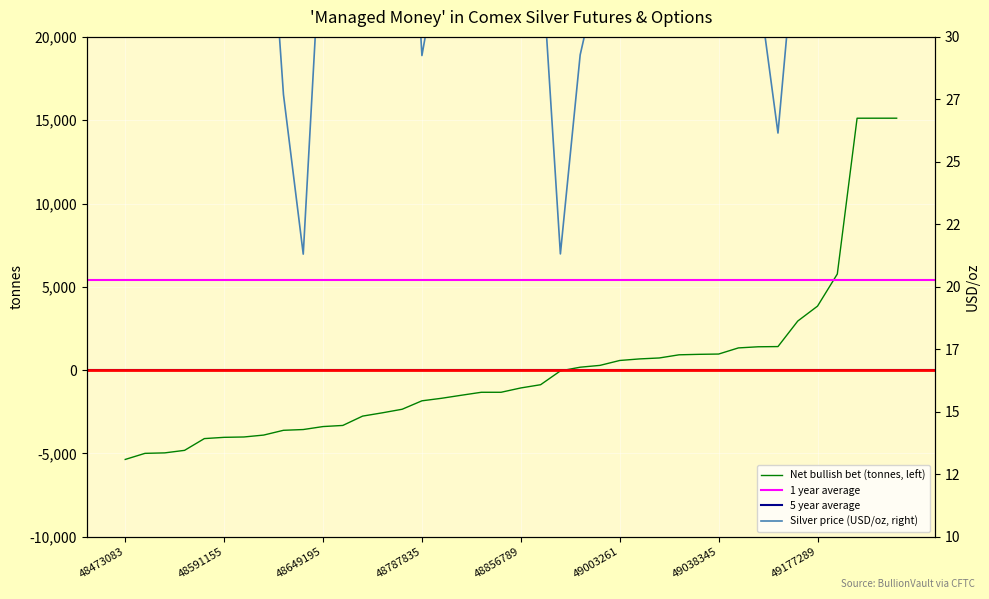

What is the lowest value of the Silver price (USD/oz, right) series?

21.3